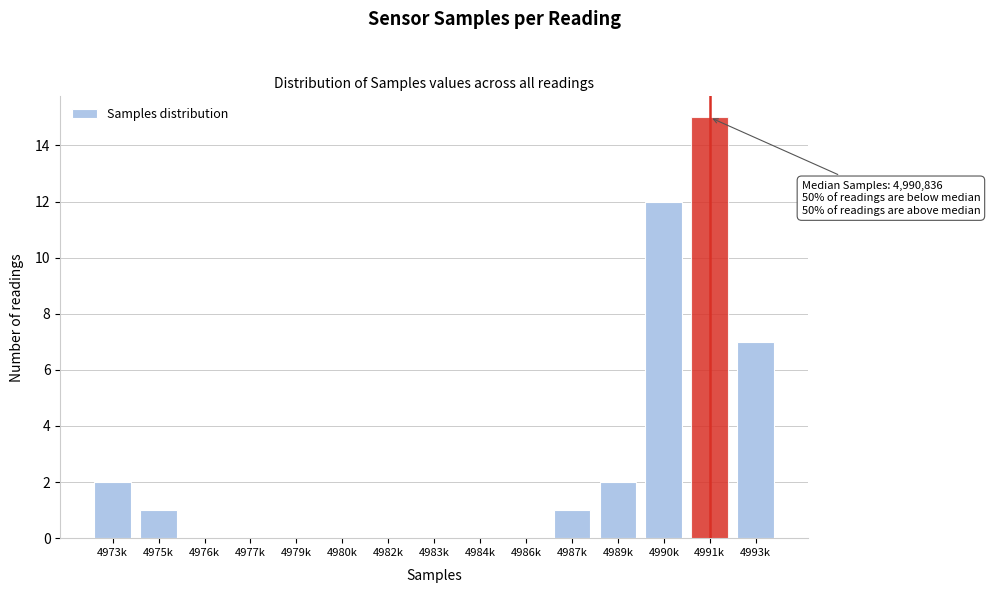

Reading left to right, transcribe all the data shown in this chart.

4973k=2	4975k=1	4976k=0	4977k=0	4979k=0	4980k=0	4982k=0	4983k=0	4984k=0	4986k=0	4987k=1	4989k=2	4990k=12	4991k=15	4993k=7